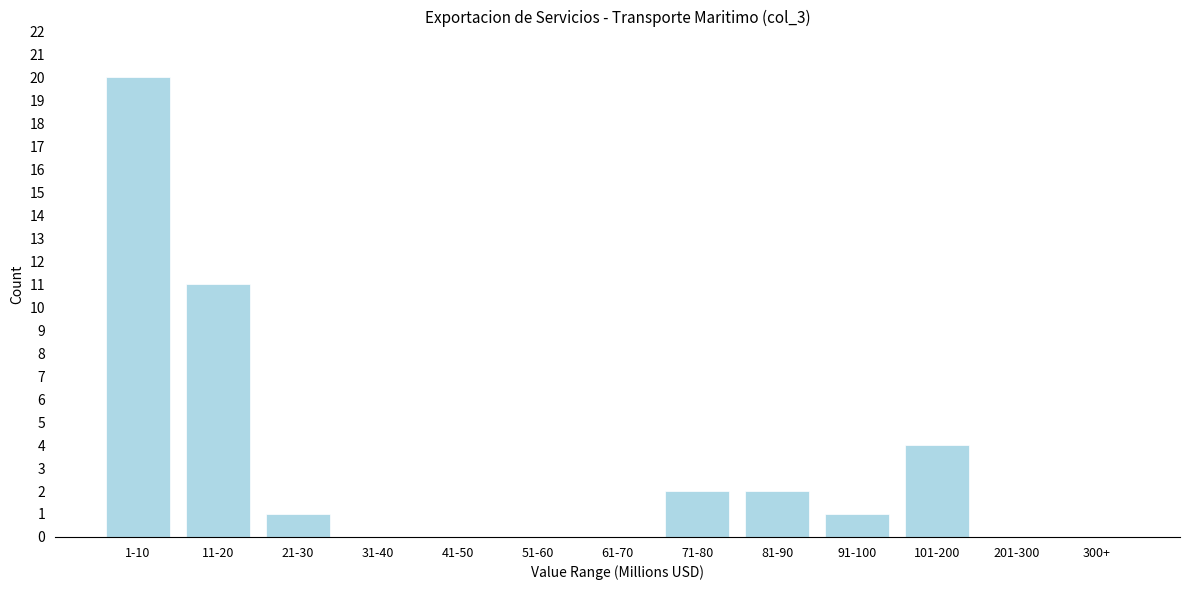

Reading right to left, transcribe all the data shown in this chart.

300+=0	201-300=0	101-200=4	91-100=1	81-90=2	71-80=2	61-70=0	51-60=0	41-50=0	31-40=0	21-30=1	11-20=11	1-10=20